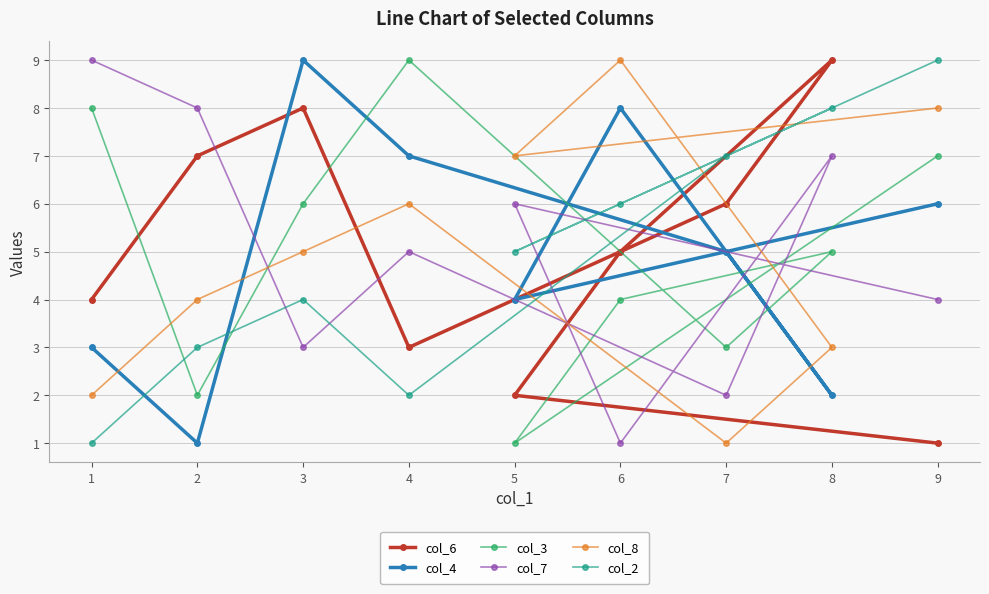

At which category is the sum across all series the highest?

3